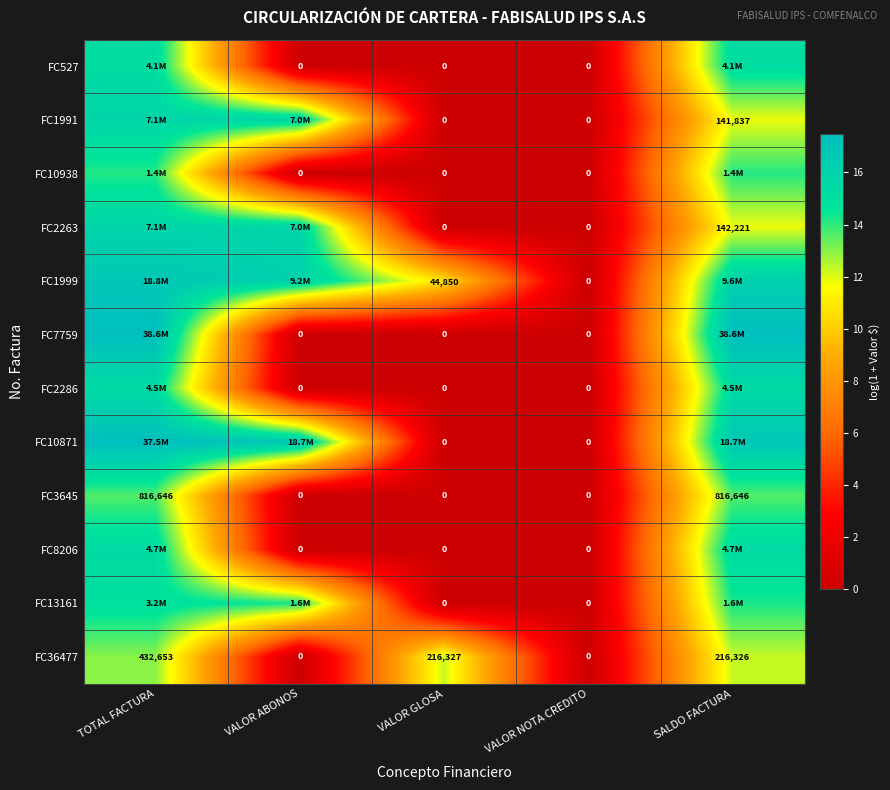

Is the value of FC527 at VALOR ABONOS greater than the value of FC2263 at SALDO FACTURA?

No